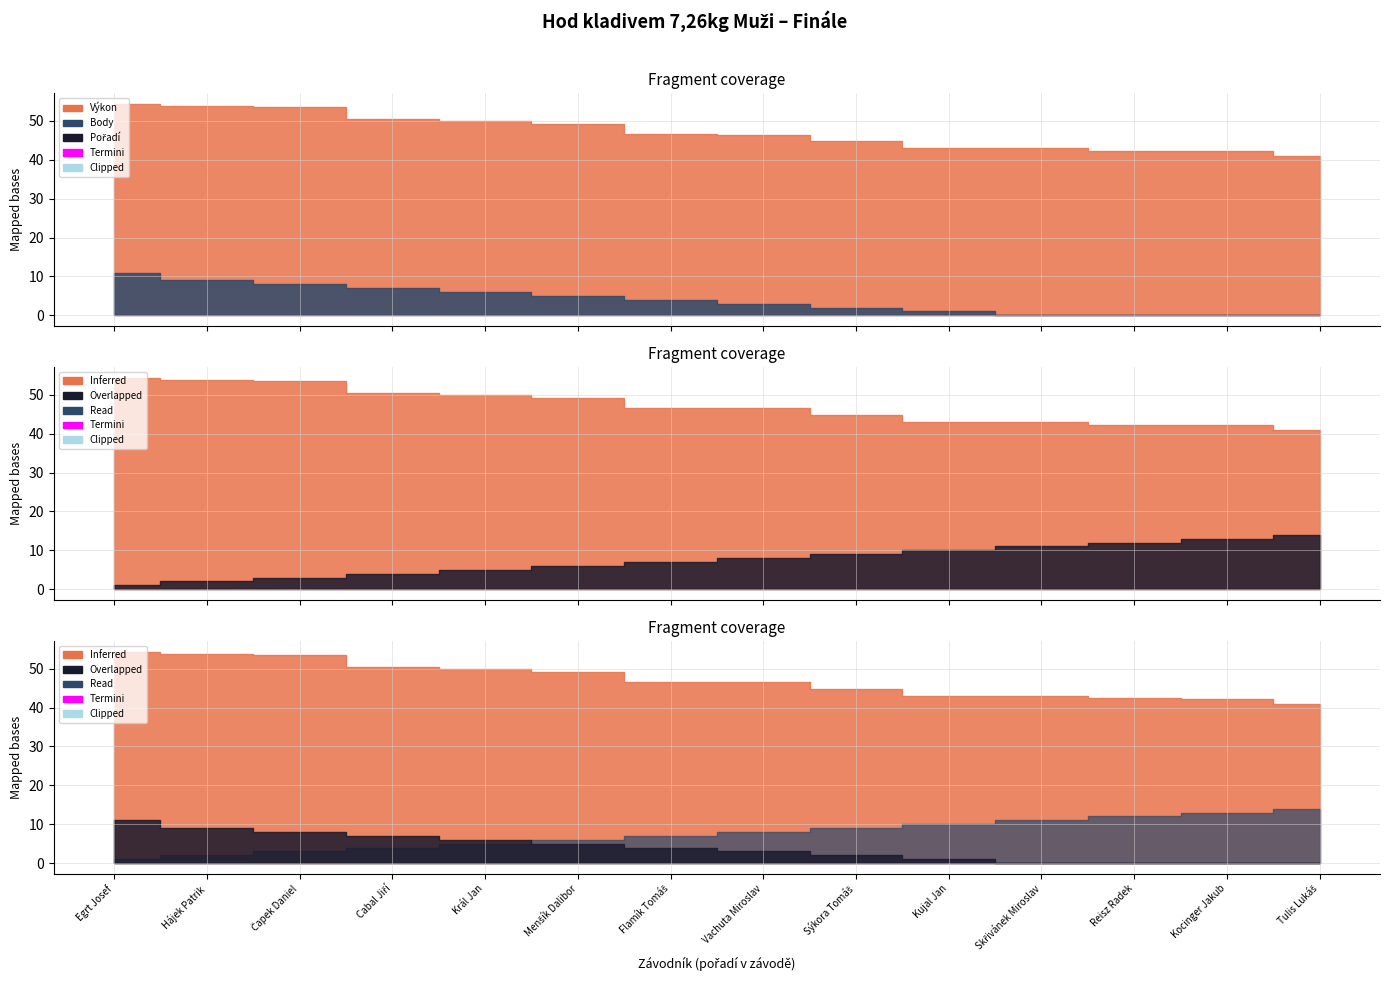

How many values in the Body series exceed 4?

6